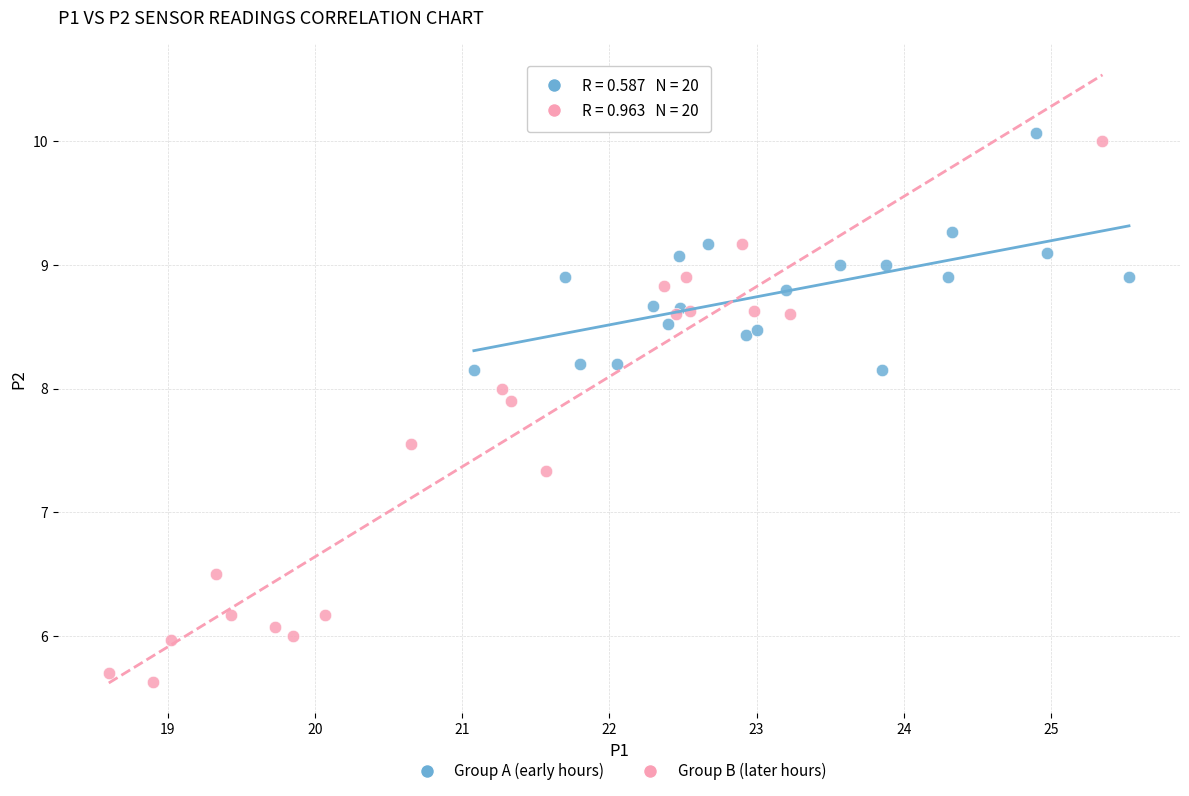

Which series reaches the minimum Y coordinate?

Group B (later hours)